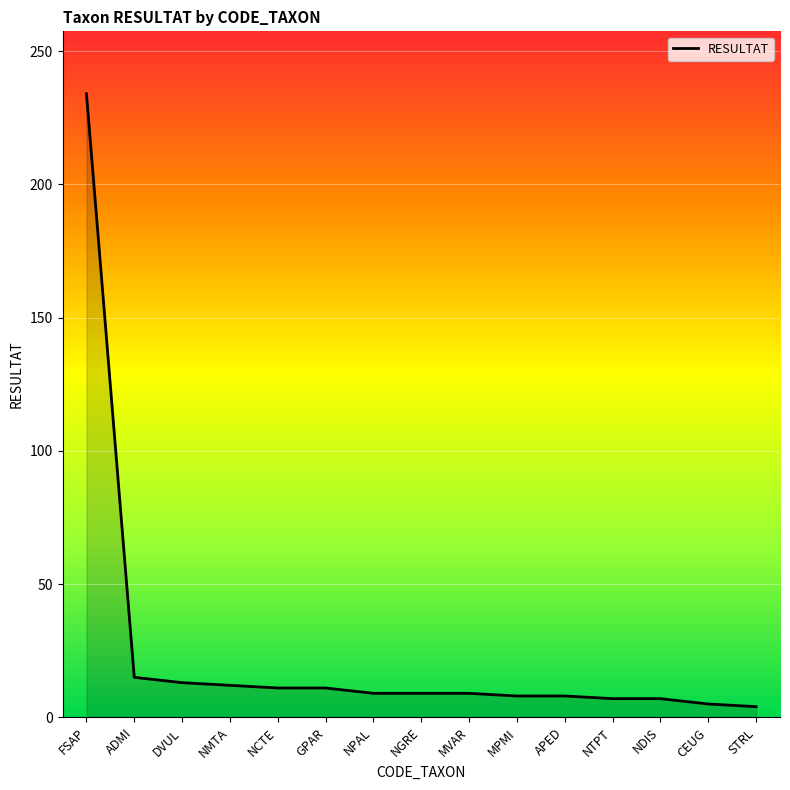

Does the chart display data point markers on the line(s)?

No